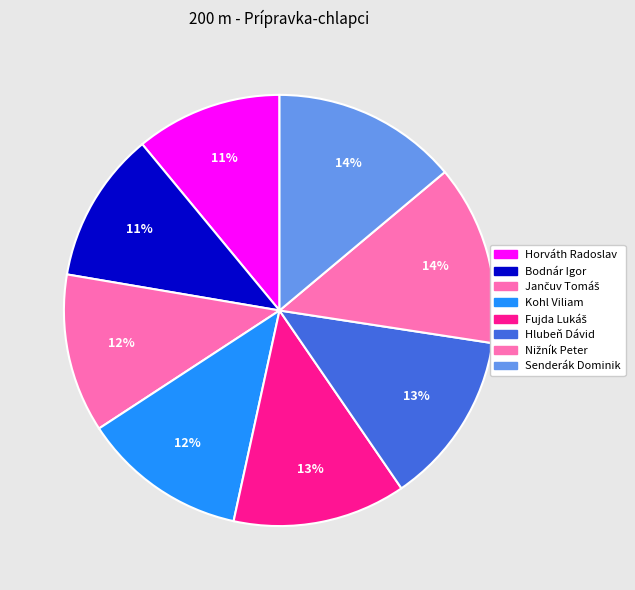

Count the number of slices in the pie.

8